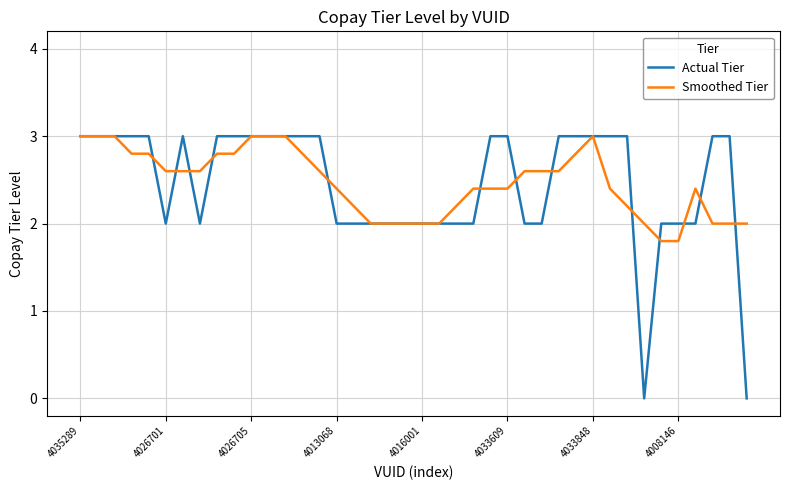

Which series has the largest range (max minus min)?

Actual Tier